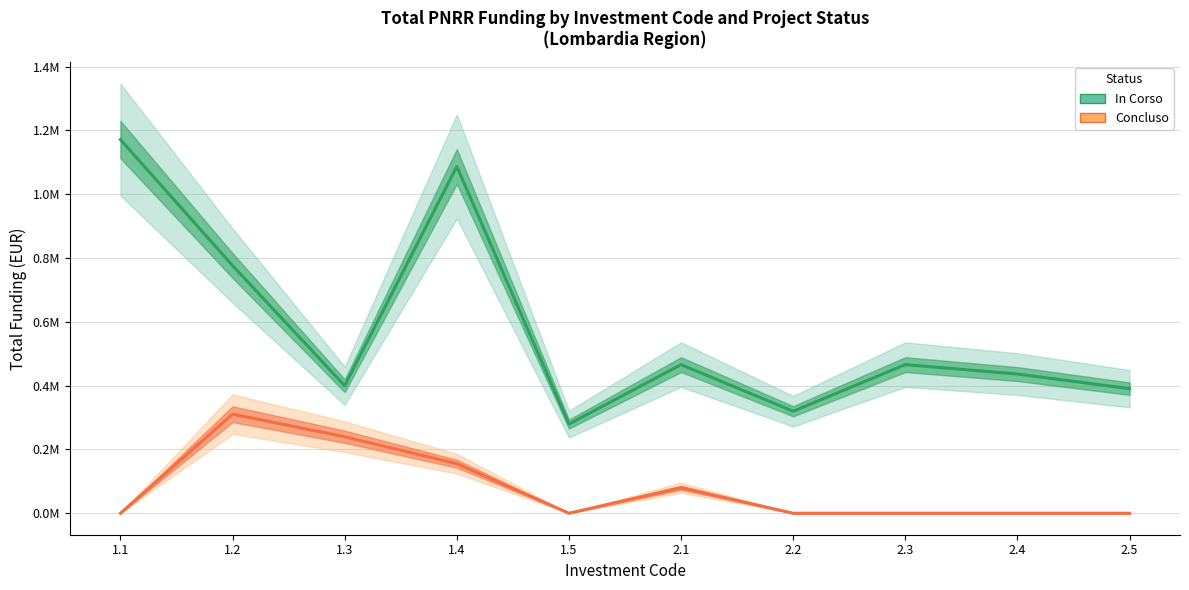

Reading right to left, extract all data points from this chart.

In Corso (Estimate): 390390	436166	465702	319688	465702	279435	1086638	399610	776170	1170956
Concluso (Estimate): 0	0	0	0	79922	0	155234	239766	310468	0